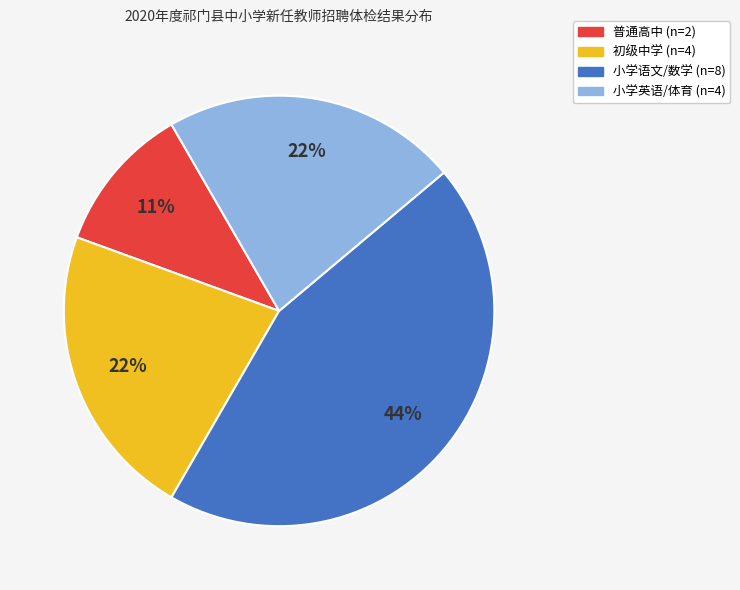

To the nearest percent, what is the difference between the largest and smallest slice percentages?

33%